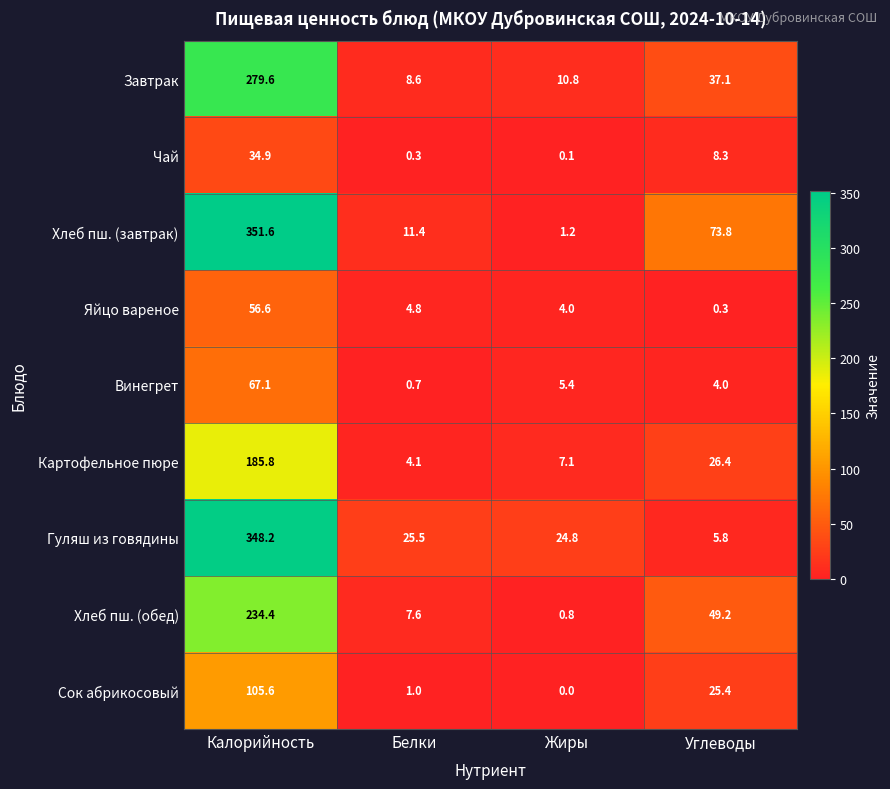

Which category has the highest value across all series?

Калорийность